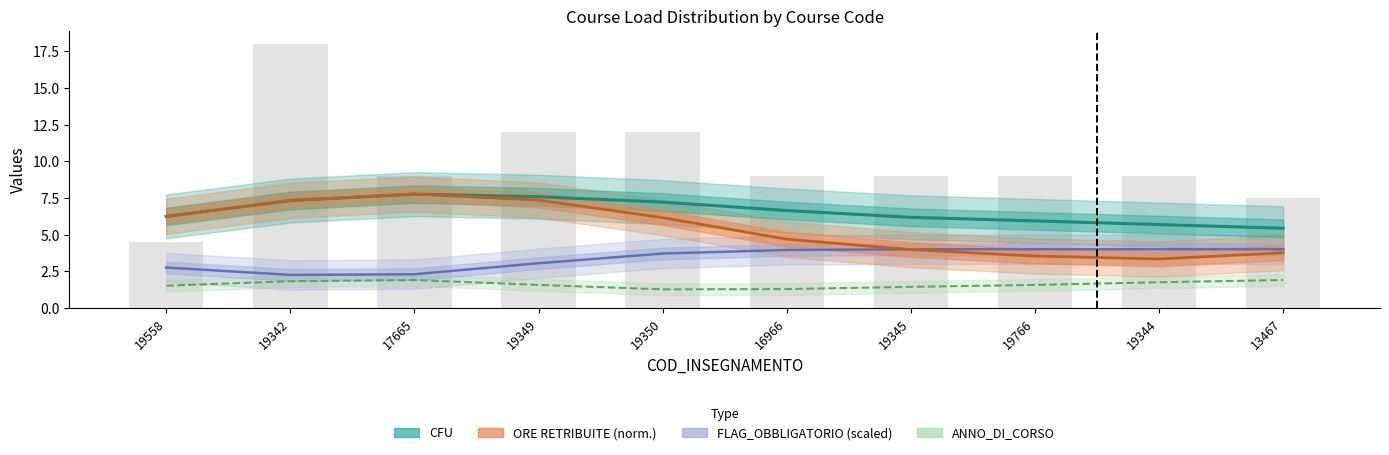

What is the label of the 2nd bar from the left?

19342